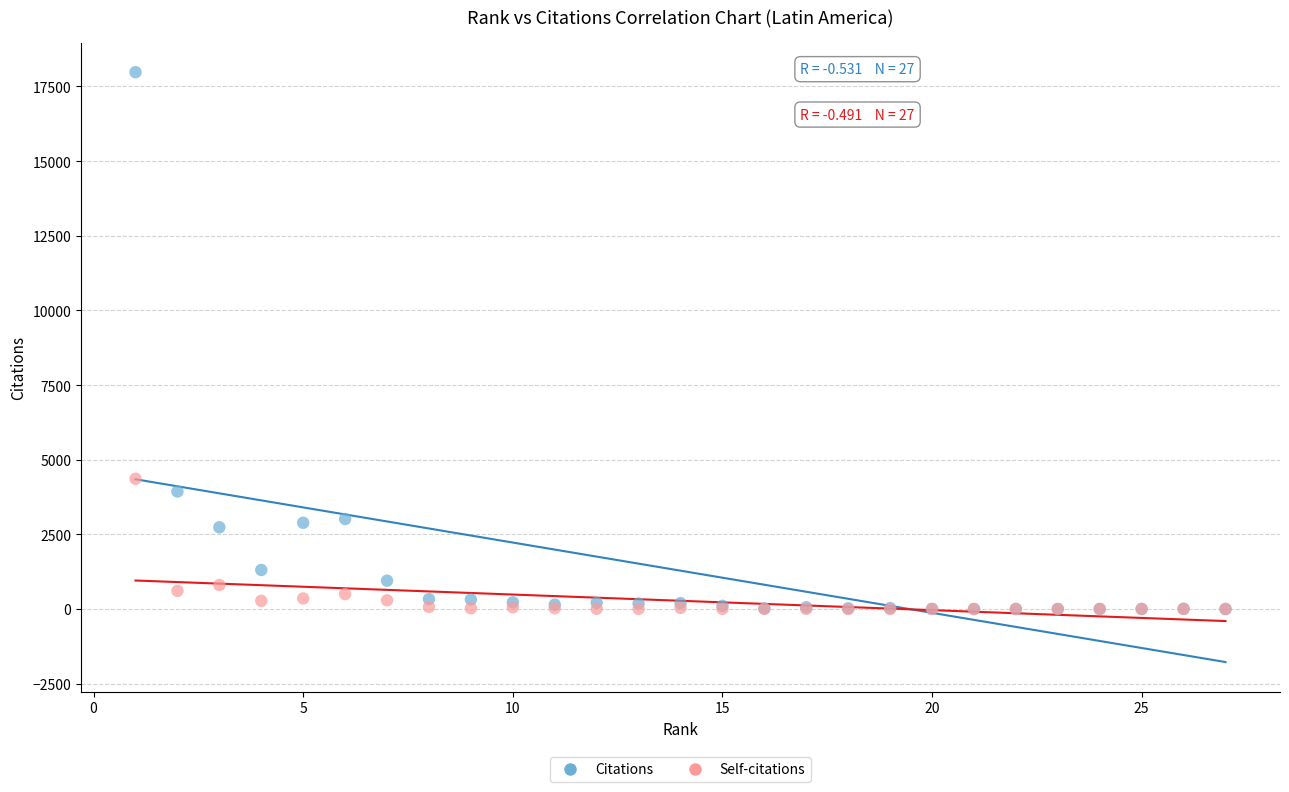

In the Citations series, what Y value is closest to 8989?

3935